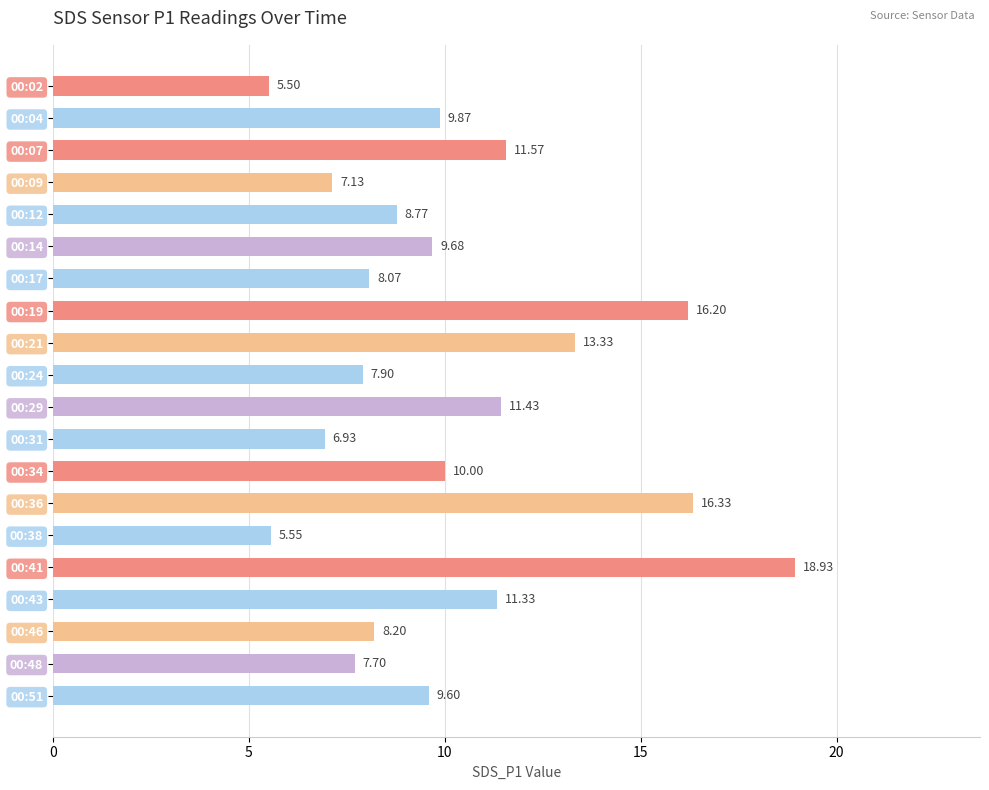

How many series are shown in this chart?

1